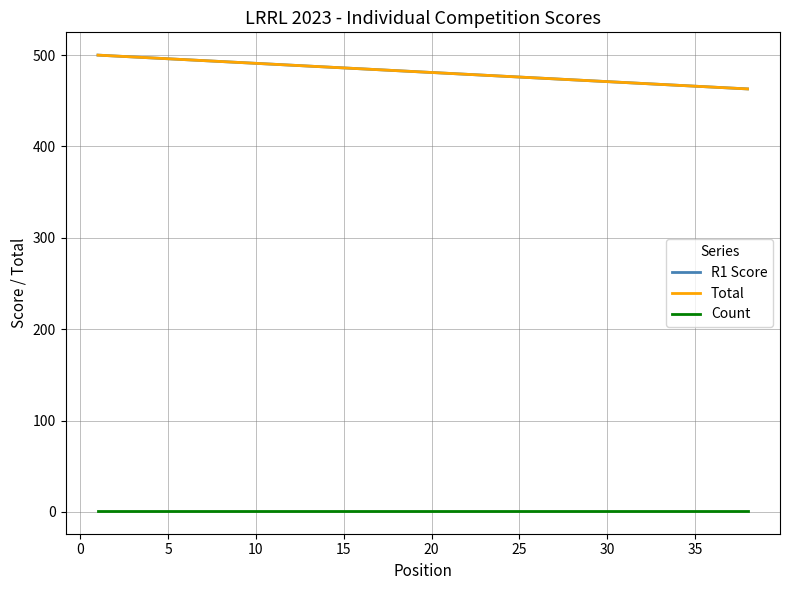

Does the chart display data point markers on the line(s)?

No